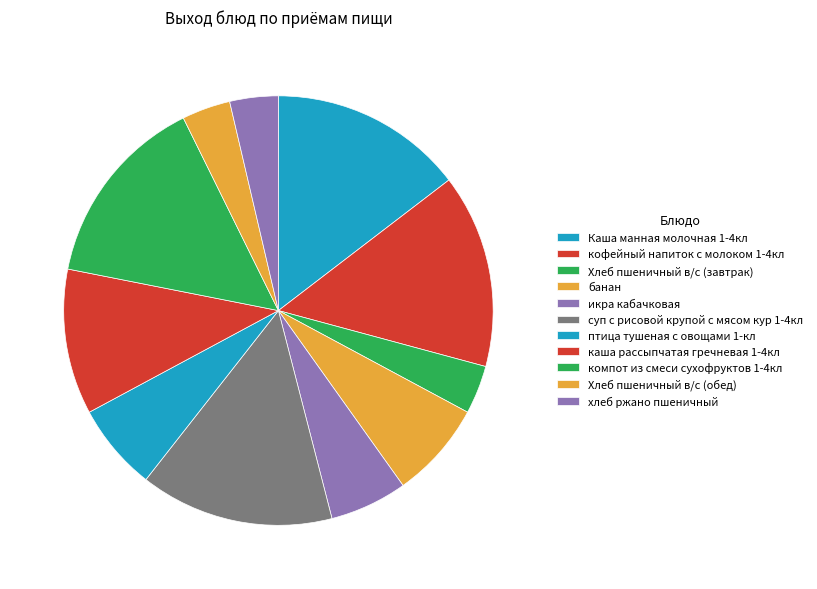

Is there any slice that represents more than half of the pie?

No